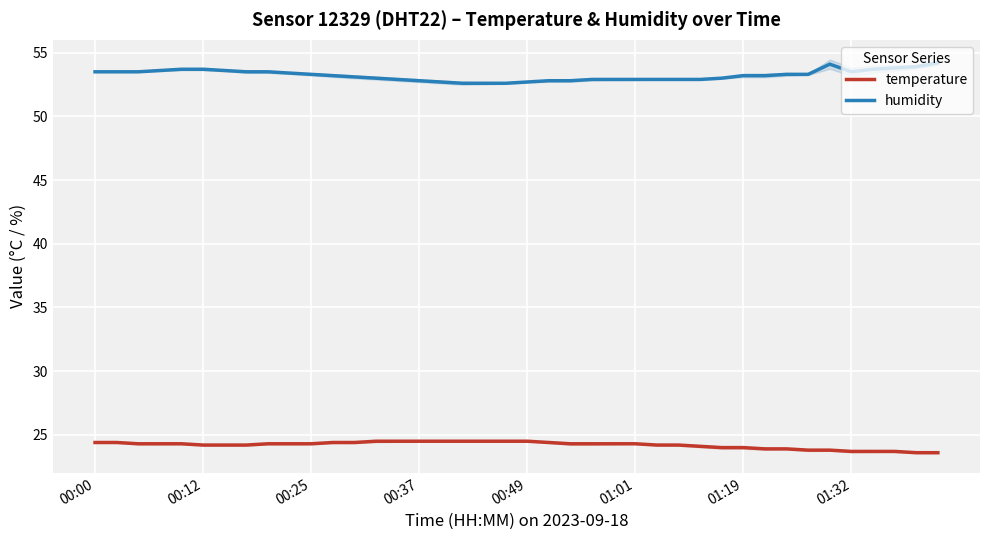

Count the number of data series in this chart.

2